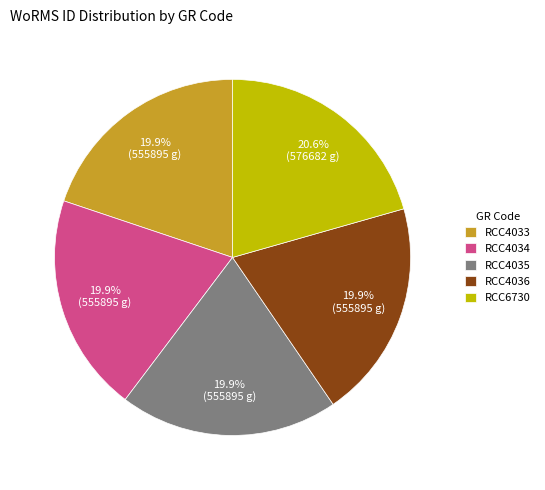

What is the ratio of the value at RCC4033 to the value at RCC4035?

1.0